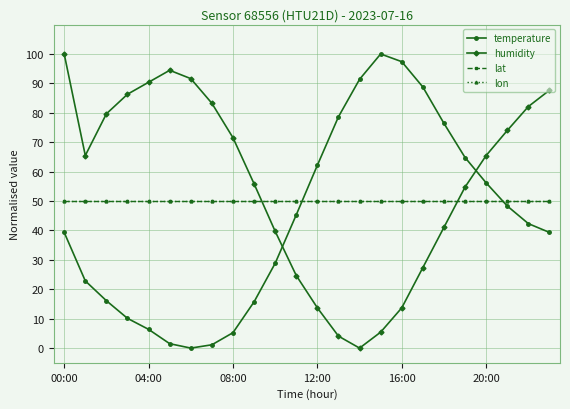

What is the label of the 17th point from the right?

7